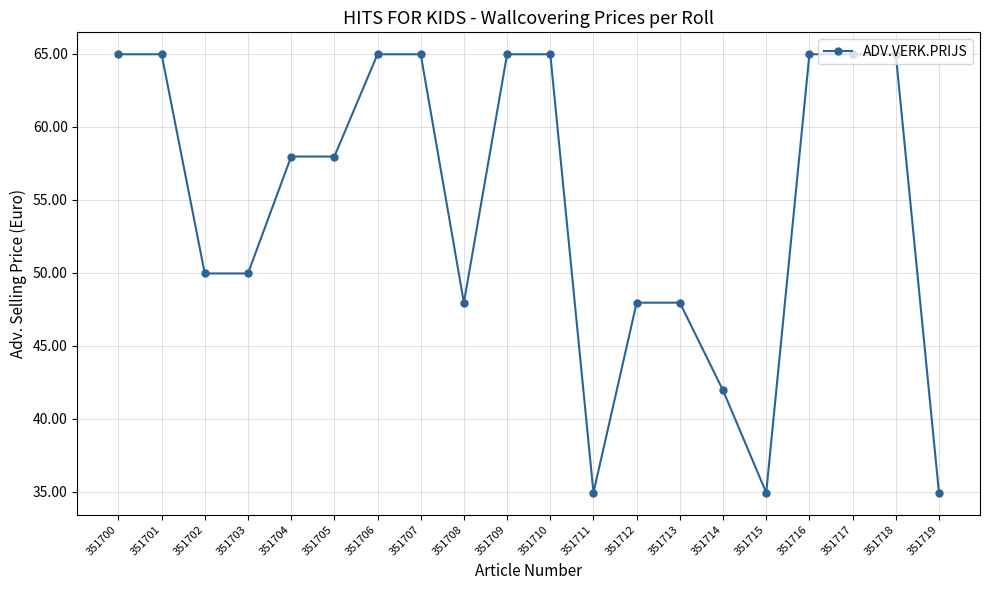

Where does the data first go above 57?

351700